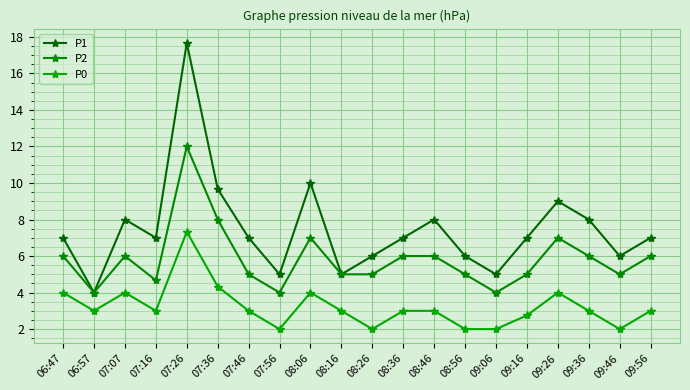

True or false: P1 and P2 cross at least once.

False